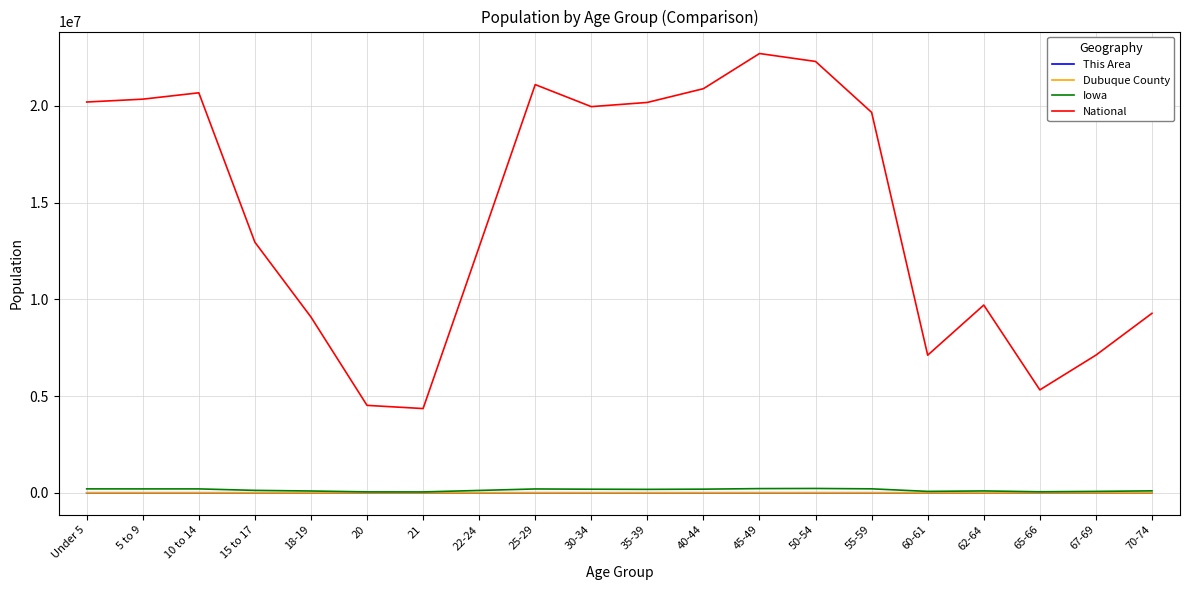

True or false: Dubuque County and This Area cross at least once.

False